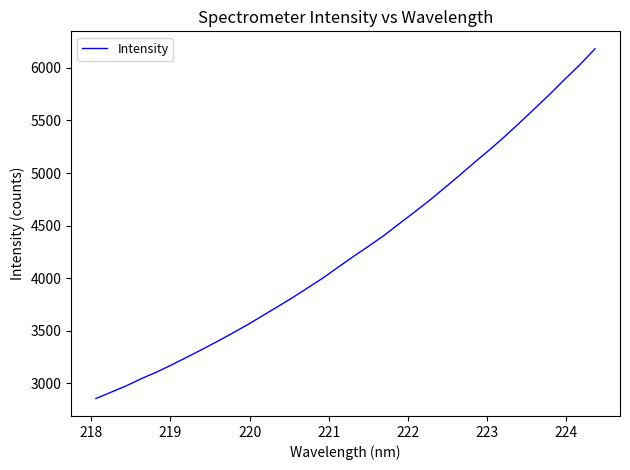

What is the greatest value displayed?

6181.5